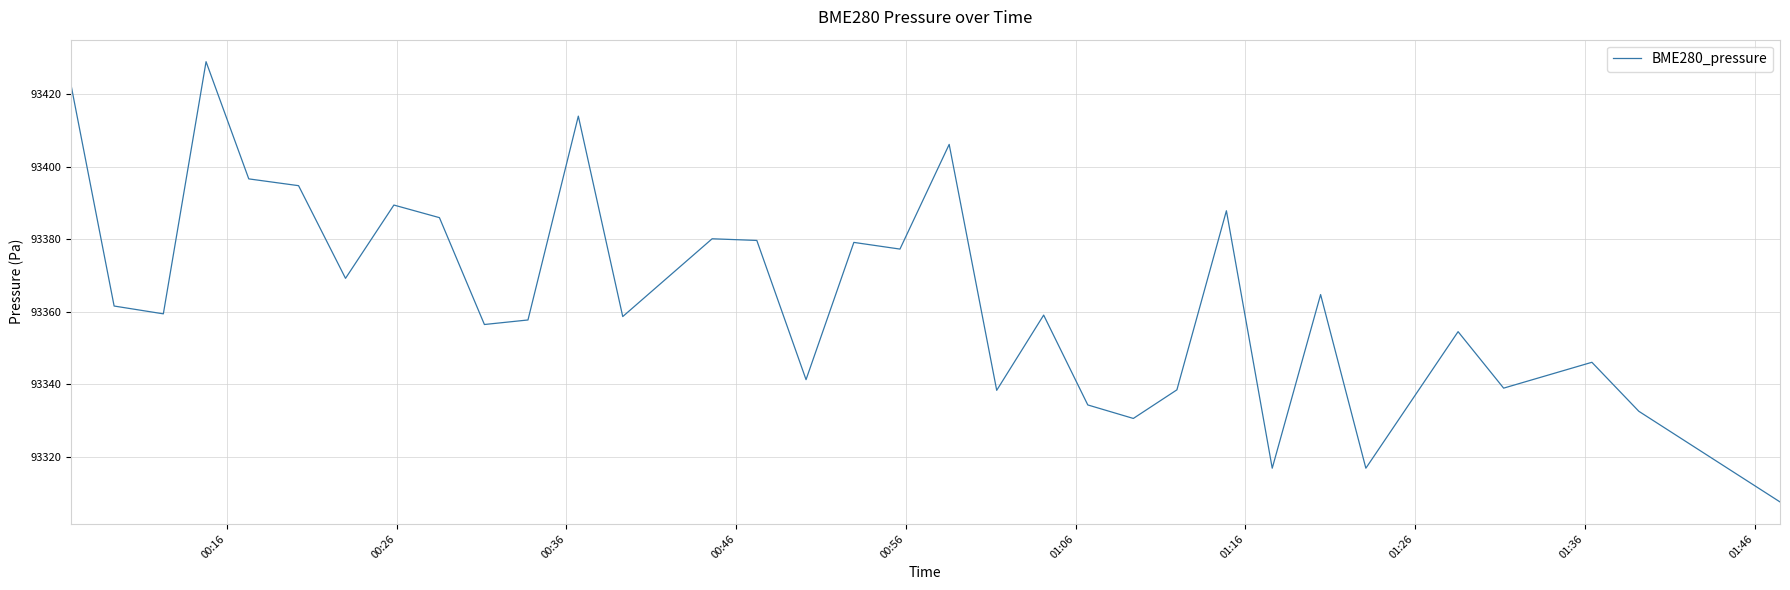

What is the maximum value shown in the chart?

93428.9